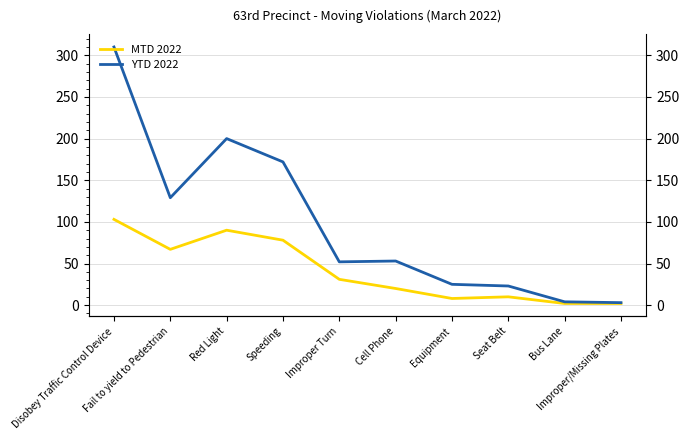

How many series are shown in this chart?

2